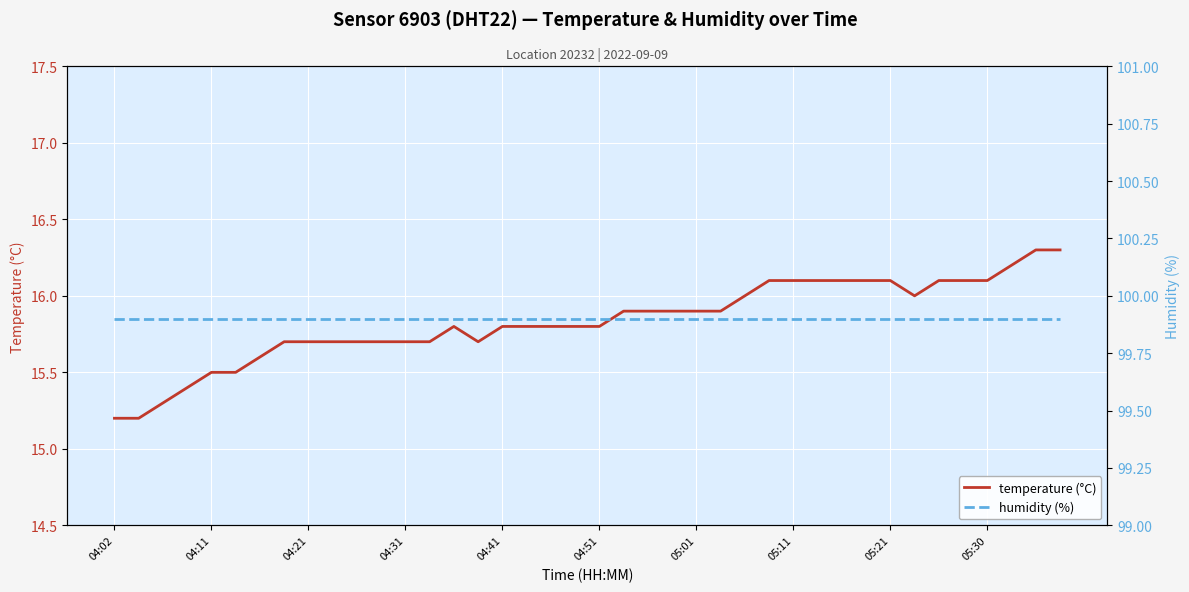

Which series has the largest range (max minus min)?

temperature